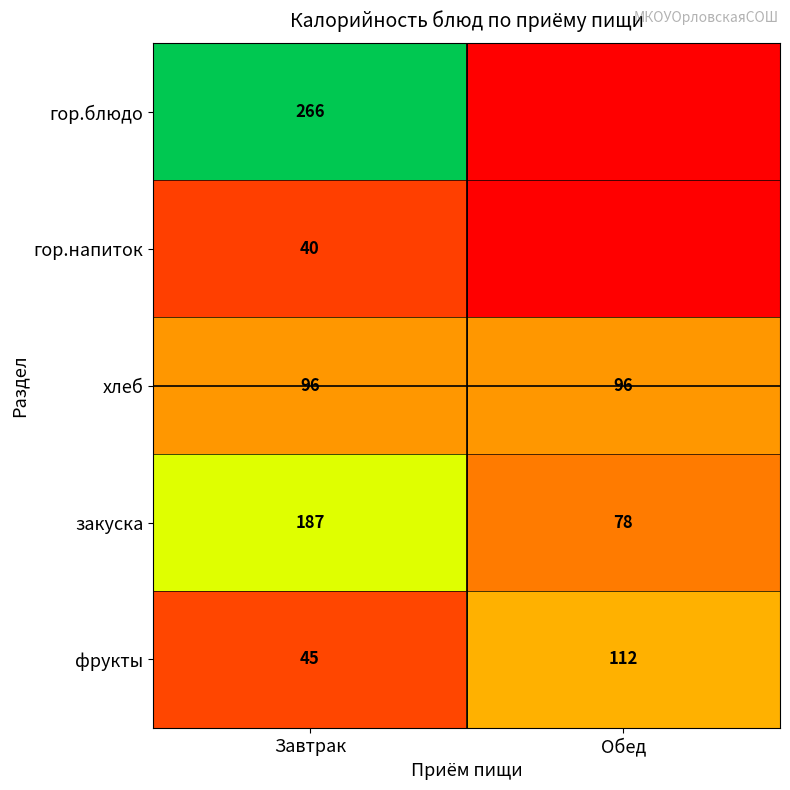

The value of хлеб at Обед is 170. True or false?

False